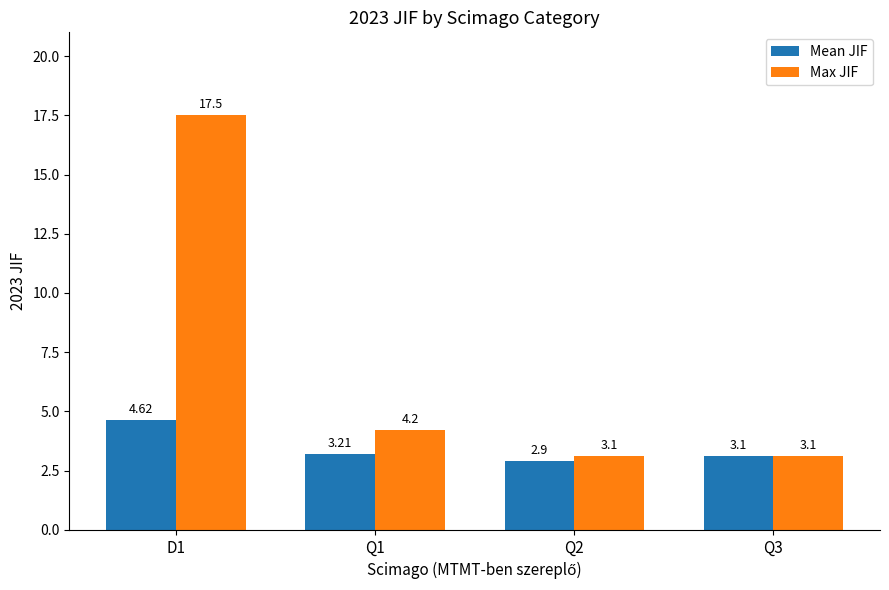

What is the difference between the highest and lowest values at Q1?

1.0